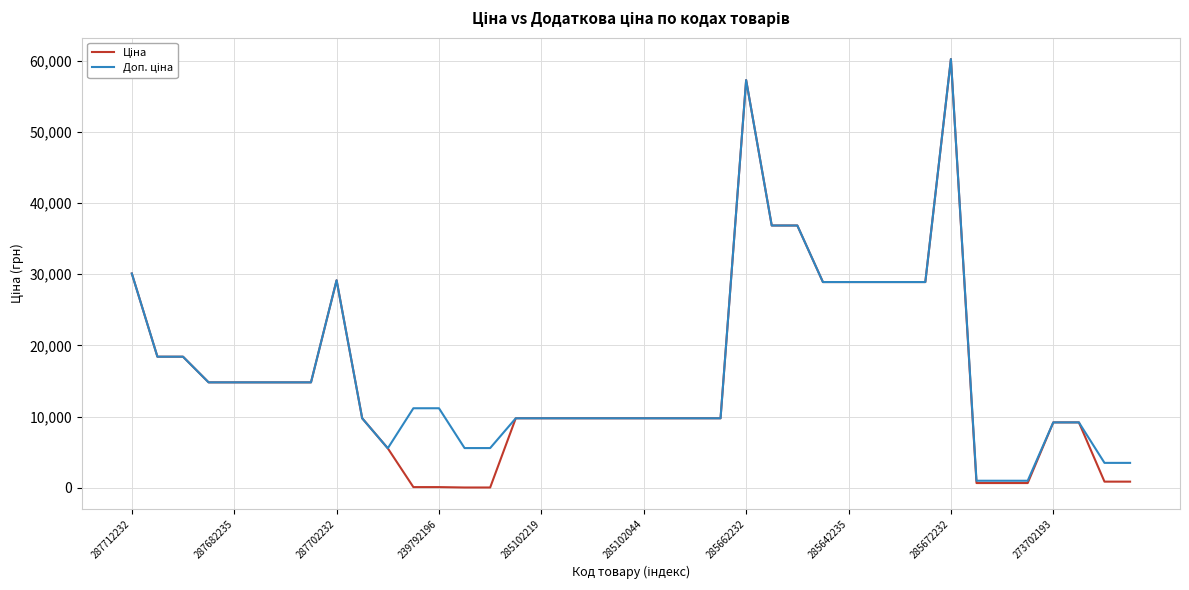

What is the maximum value shown in the chart?

60205.6